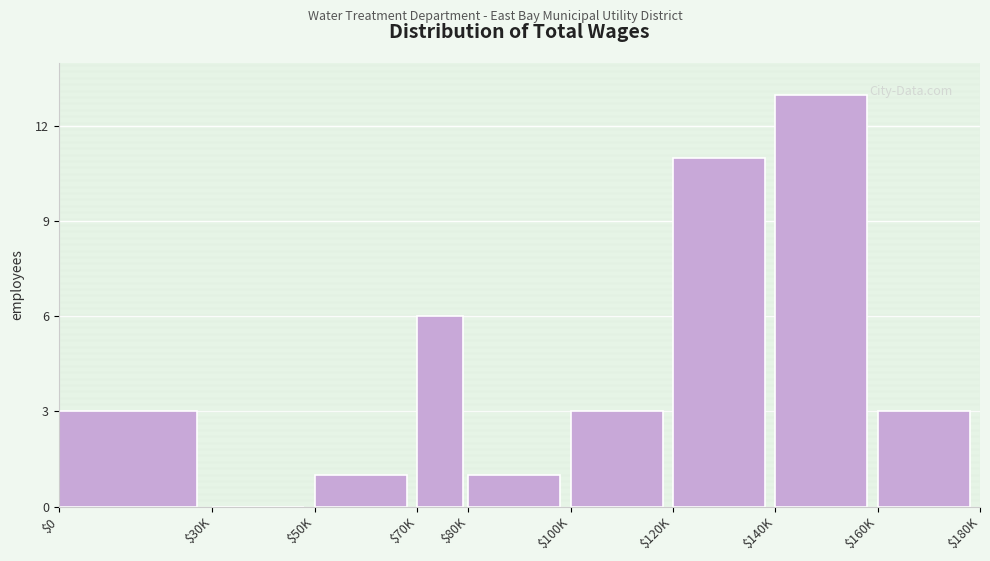

What is the sum of all values?

41